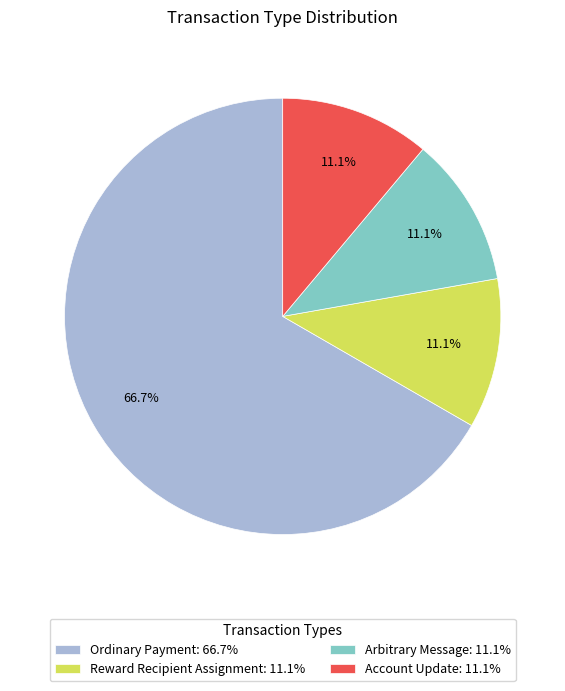

What percentage is NOT represented by Ordinary Payment: 66.7%?

33.3%